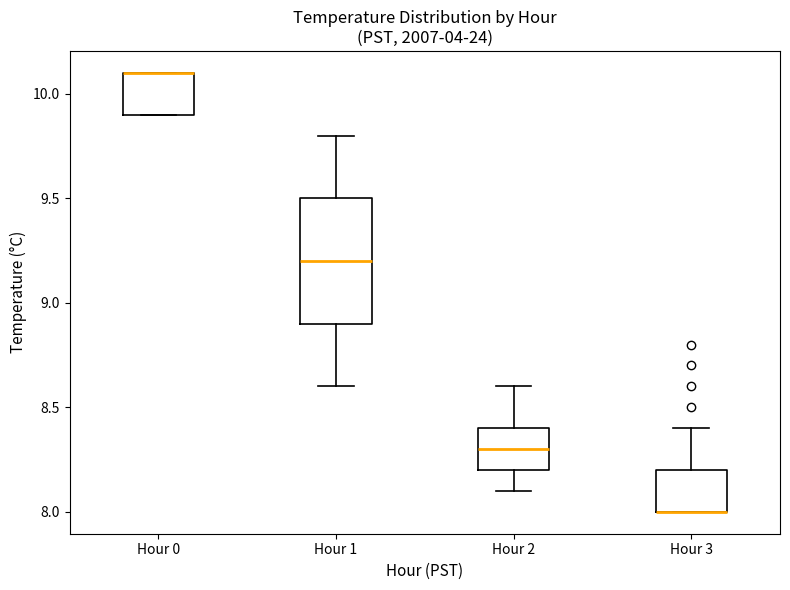

Which box is the tallest, from its lower edge to its upper edge?

Hour 1